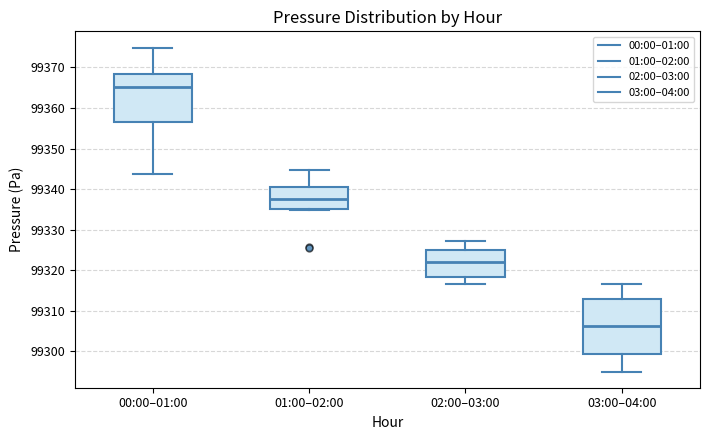

Reading left to right, transcribe this box plot: for each box, give where its median line is, the range the box spans, and where its two whiskers end, as read against the y-axis. The values are not printed on the chart, so give them approximately, as read against the axis.

00:00–01:00: median 99365, box 99357 to 99368, whiskers 99344 to 99375
01:00–02:00: median 99338, box 99335 to 99341, whiskers 99335 (just below the box's lower edge) to 99345
02:00–03:00: median 99322, box 99318 to 99325, whiskers 99317 to 99327
03:00–04:00: median 99306, box 99299 to 99313, whiskers 99295 to 99317